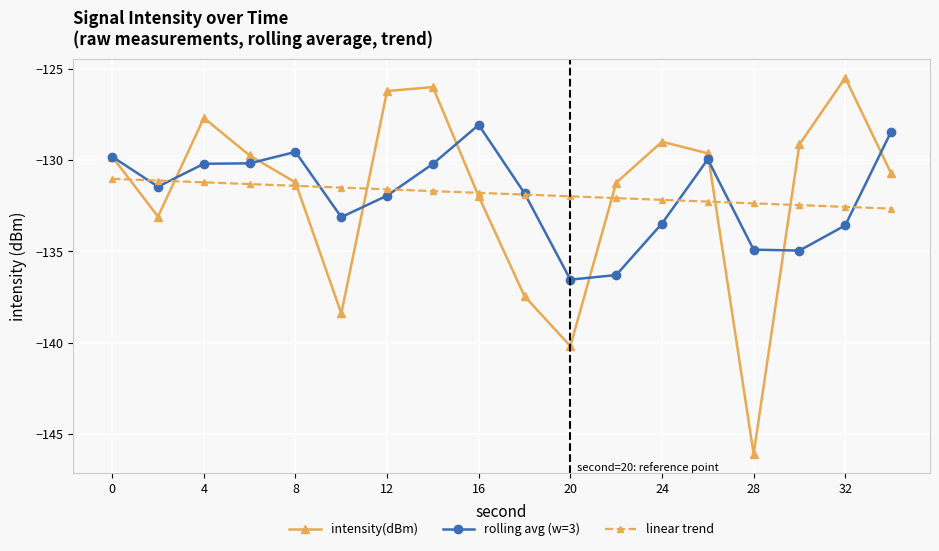

What is the value of the intensity(dBm) point at the 15th from the left?

-146.1